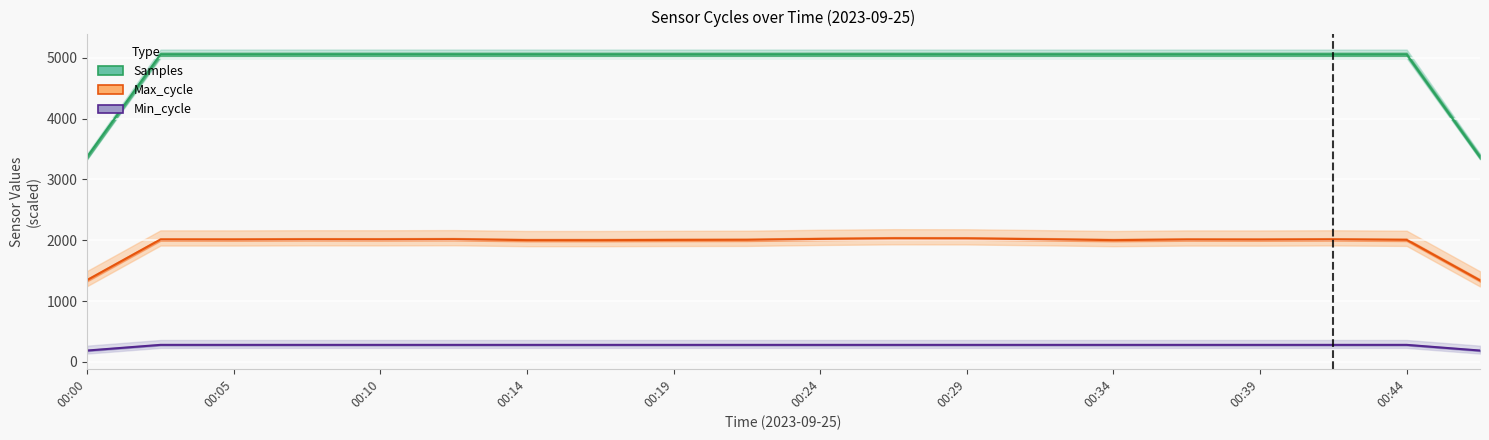

What are all the series names shown in the legend?

Samples, Max_cycle, Min_cycle